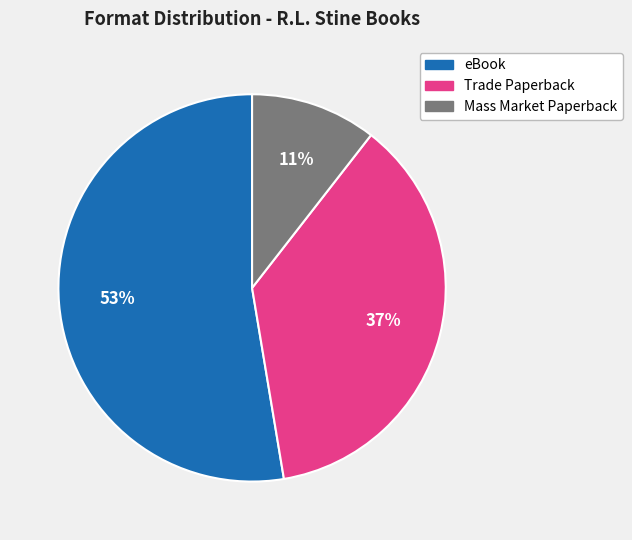

What is the largest slice in the pie chart?

eBook